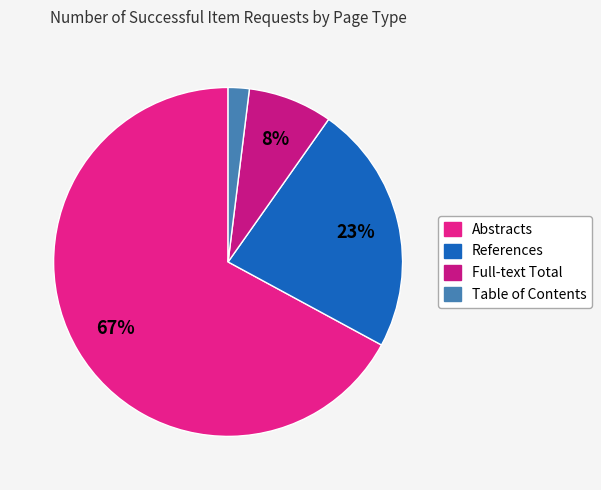

Is the sum of References and Abstracts greater than half?

Yes